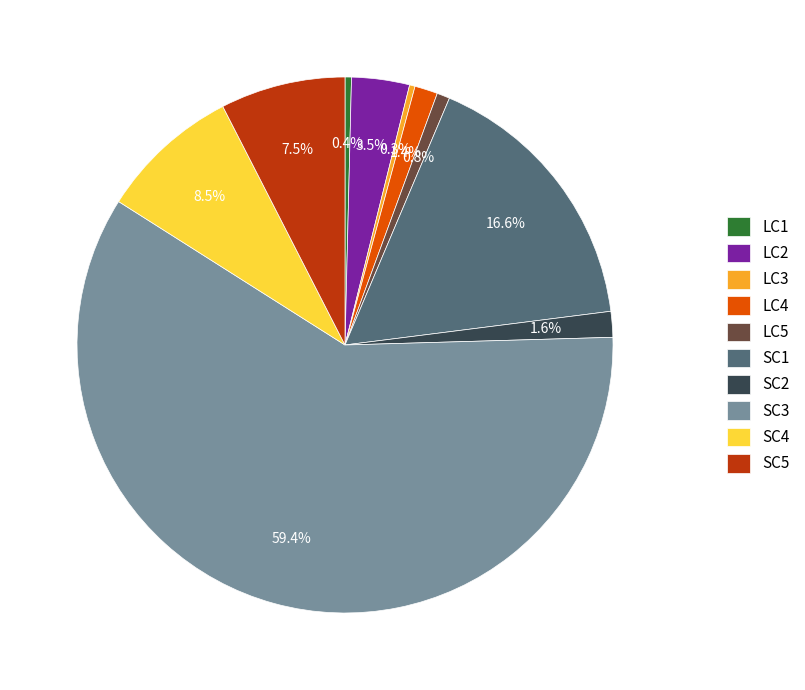

Between SC4 and LC3, which is larger?

SC4